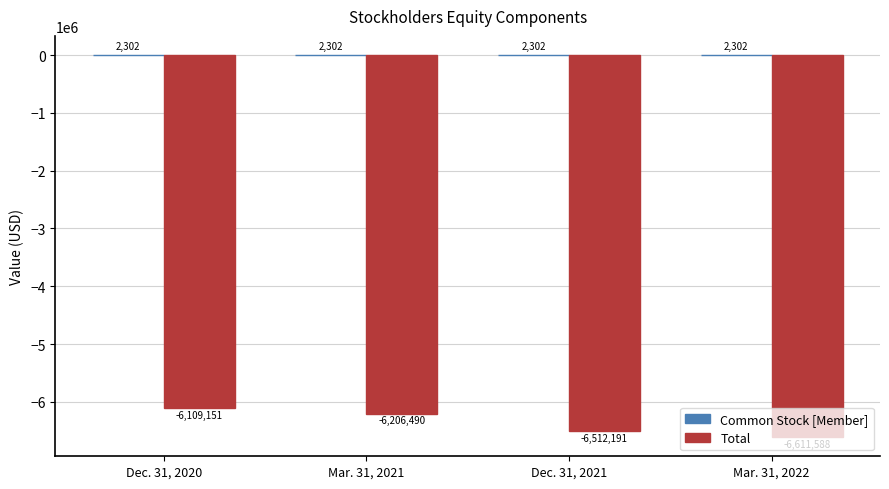

How many Total values are between -6512191 and -6109151?

3